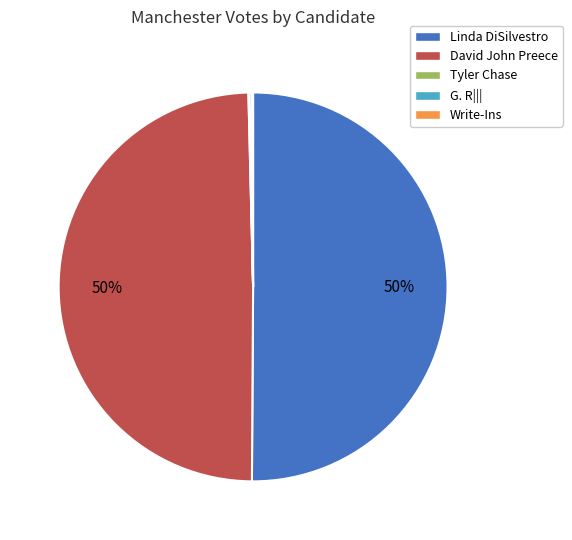

To the nearest percent, what is the average slice percentage?

20%